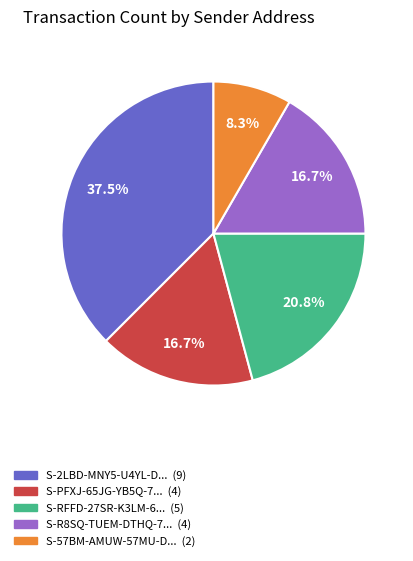

Is there a majority slice in this chart?

No